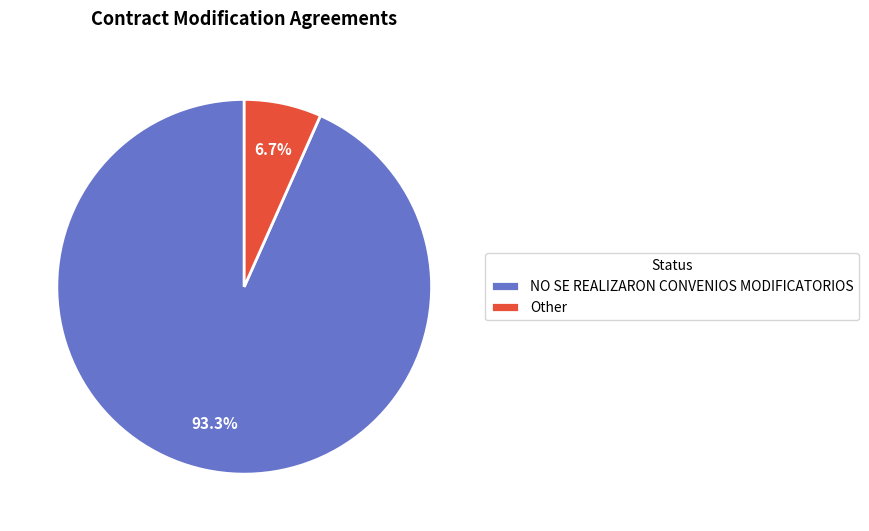

Which category has the biggest portion of the pie?

NO SE REALIZARON CONVENIOS MODIFICATORIOS